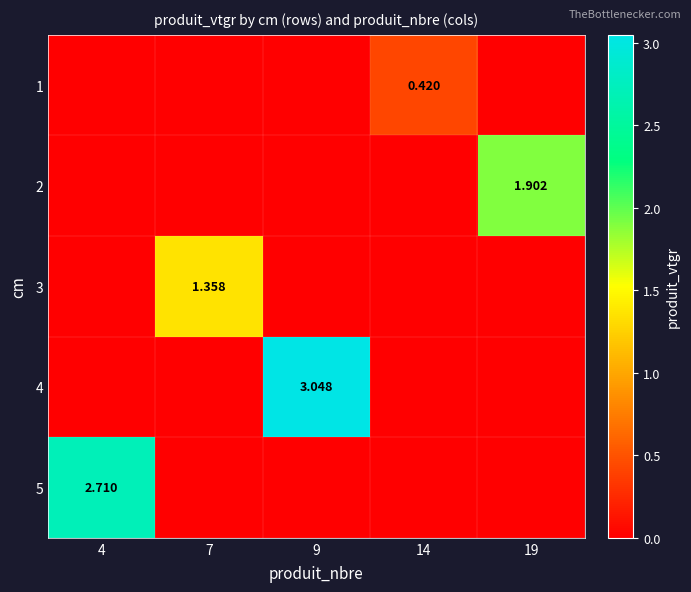

Where is 3 nearest to the value 0?

4